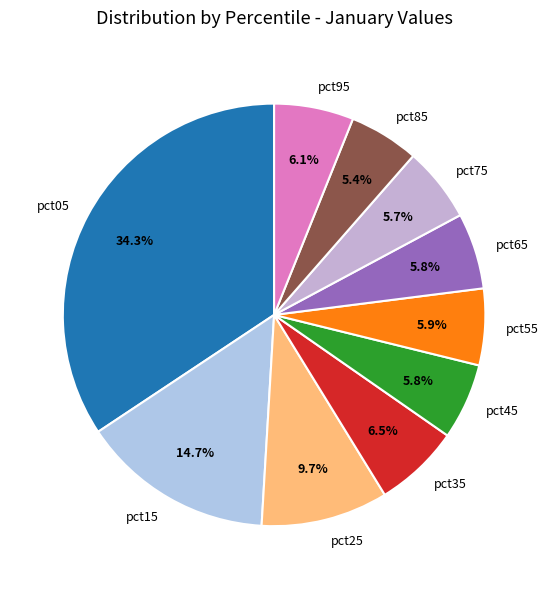

The pct25 slice represents 15% of the pie. True or false?

False